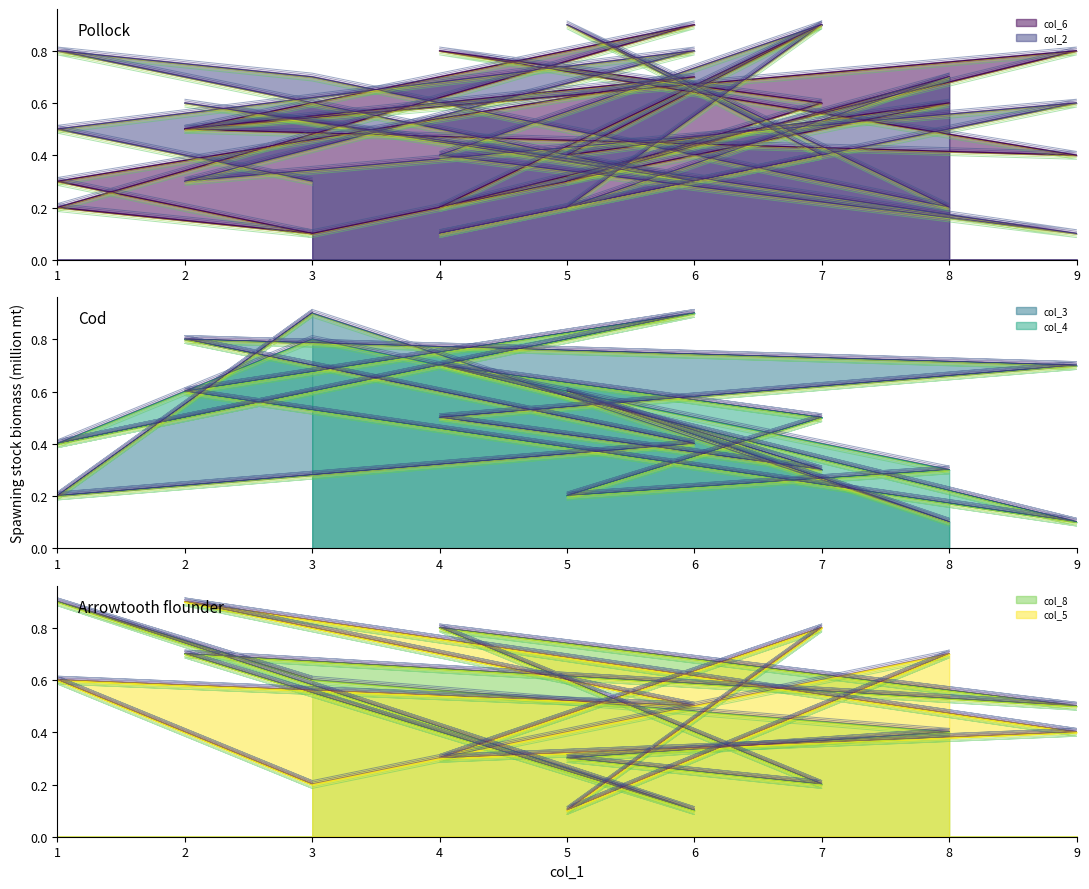

True or false: col_5 has more than 1 interior local peaks.

True